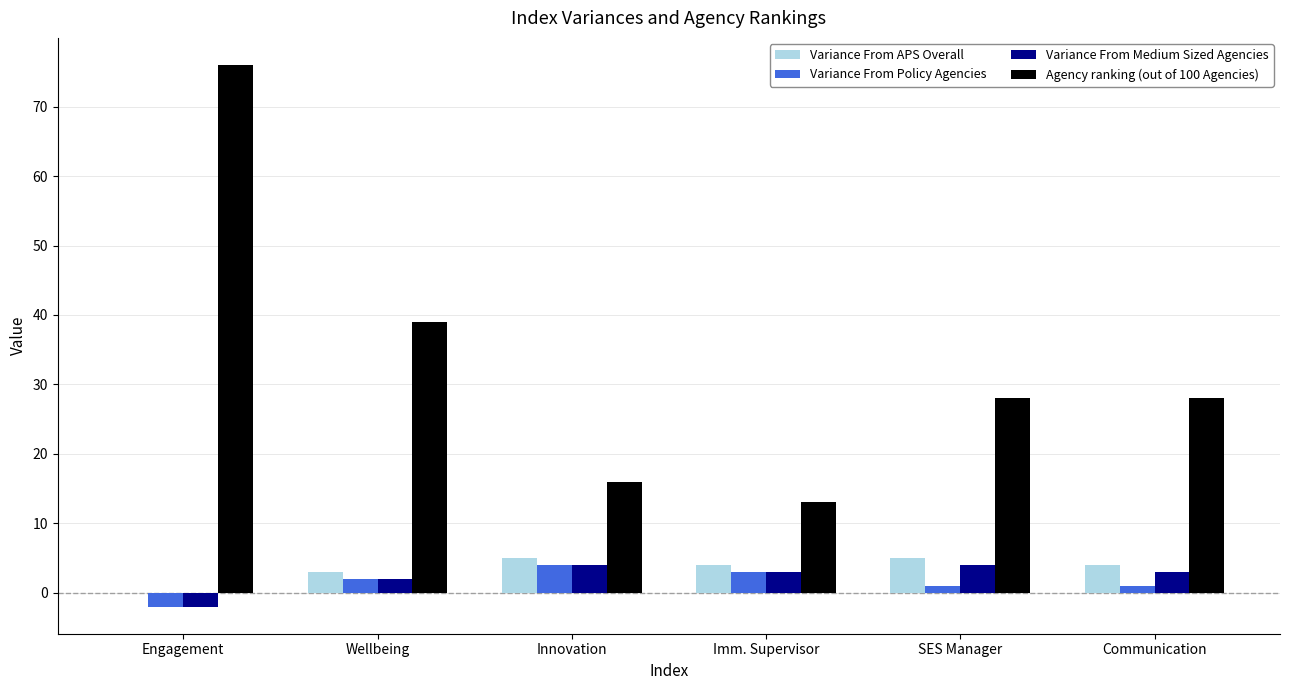

What is the highest value of the Variance From Policy Agencies series?

4